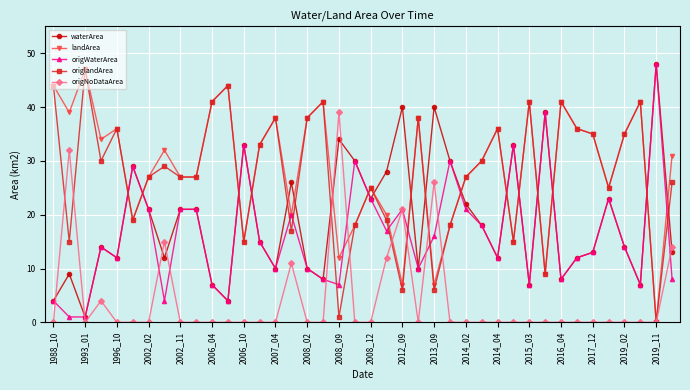

What is the value of the landArea point at the 3rd from the left?

47.0